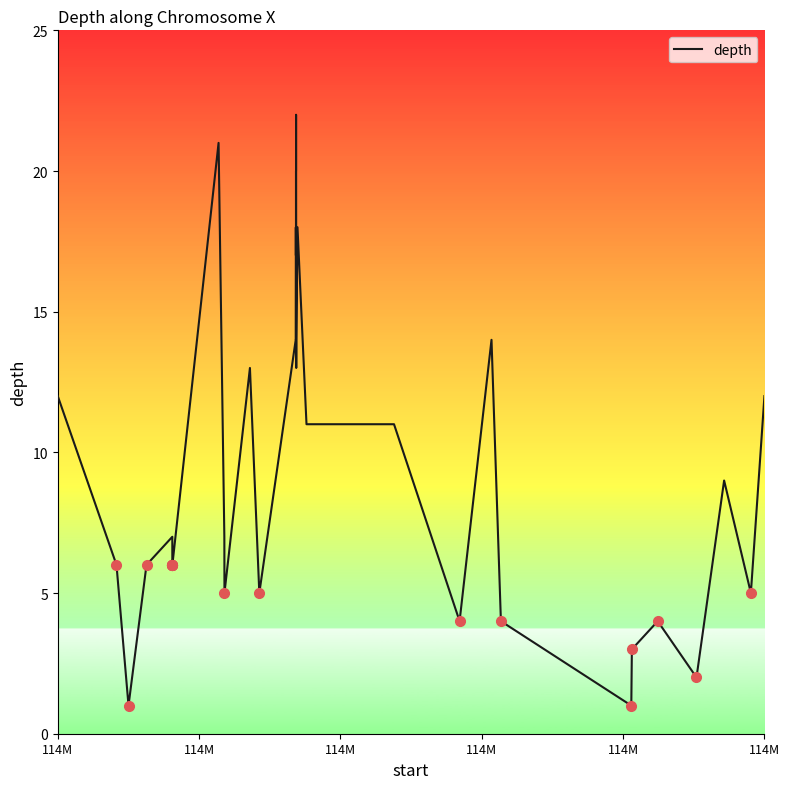

What is the difference between the maximum and minimum values?

21